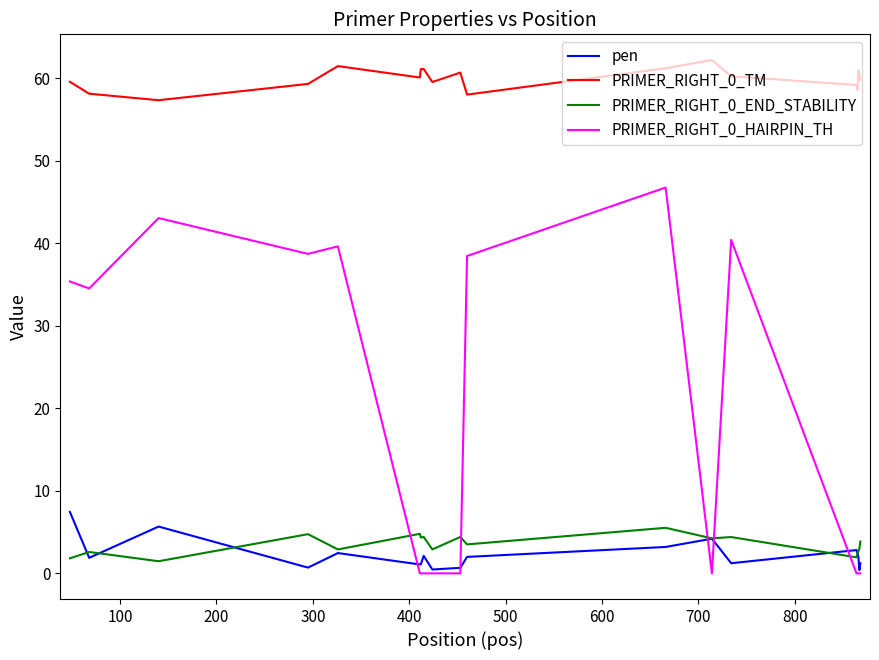

Which series has the largest total across all categories?

PRIMER_RIGHT_0_TM